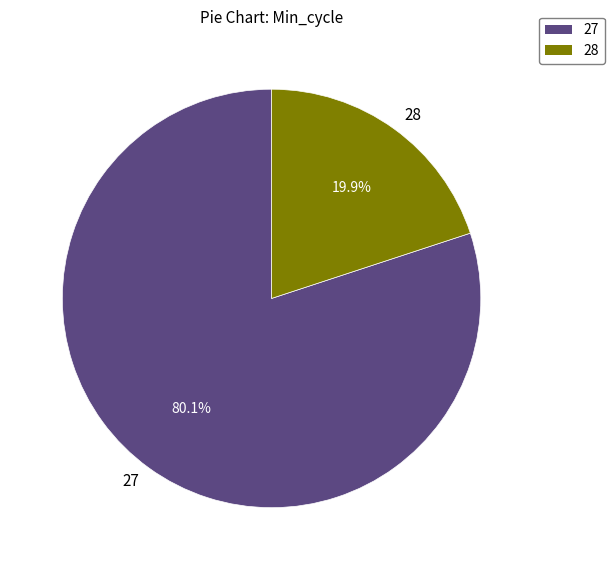

Count the number of slices in the pie.

2